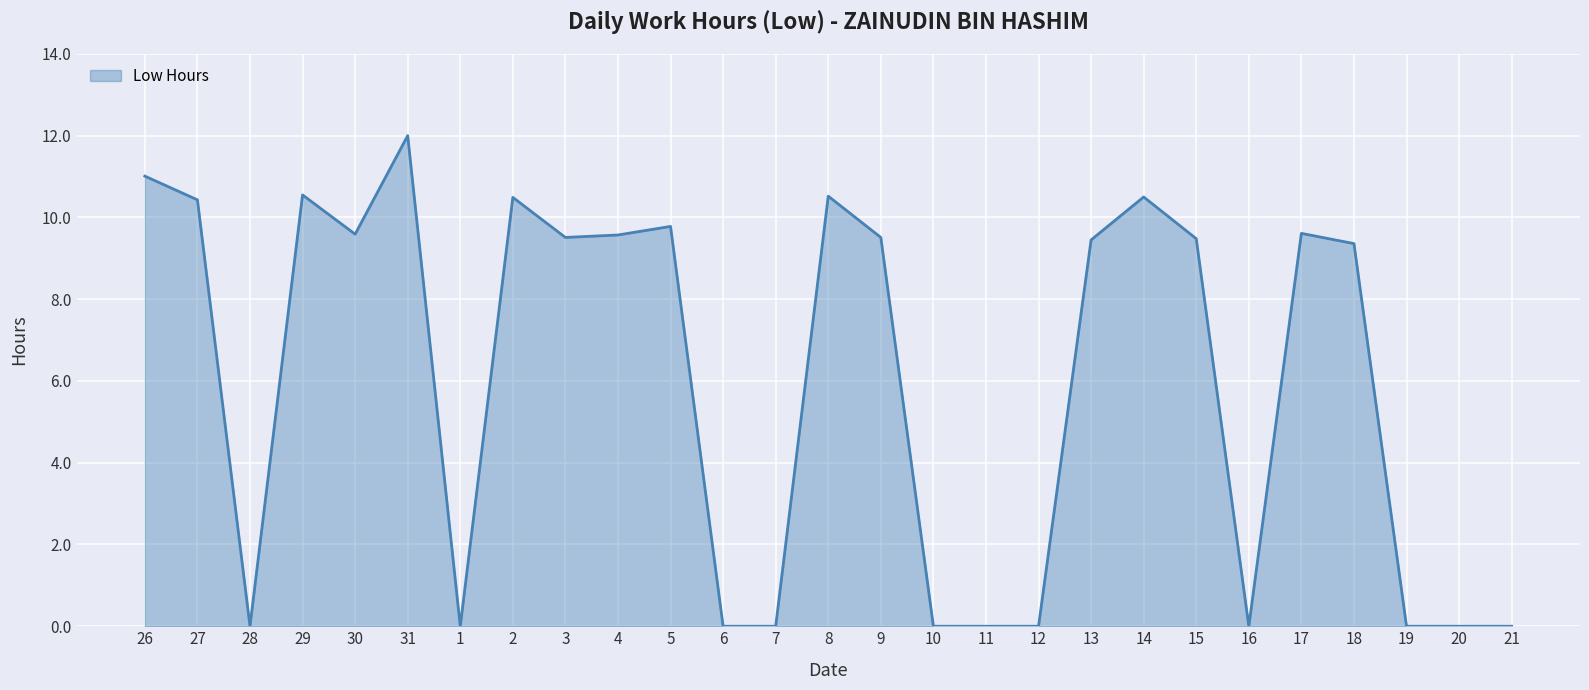

What is the change in value from 27 to 6?

-10.4